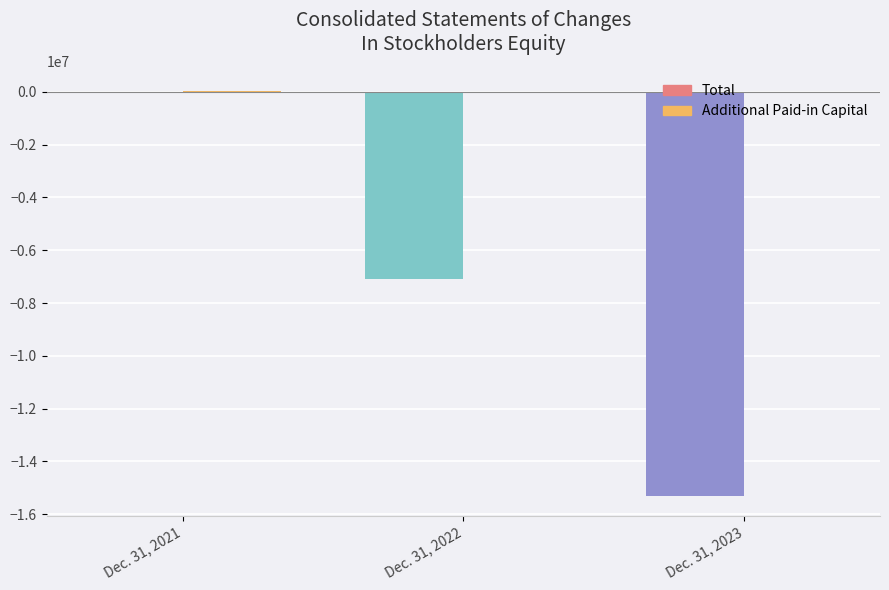

Are the bars horizontal?

No